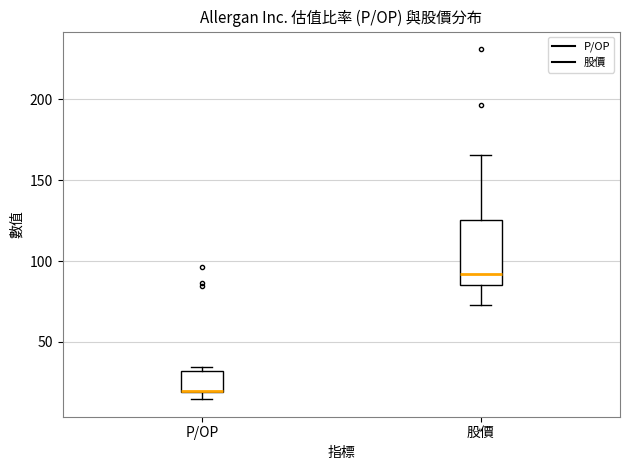

Reading left to right, read every box against the y-axis: the position of its median line, the range the box covers, and the ends of its whiskers. The values are not printed on the chart, so give them approximately, as read against the axis.

P/OP: median 20 (drawn on the box's lower edge), box 20 to 30, whiskers 15 to 35
股價: median 90, box 85 to 125, whiskers 75 to 165